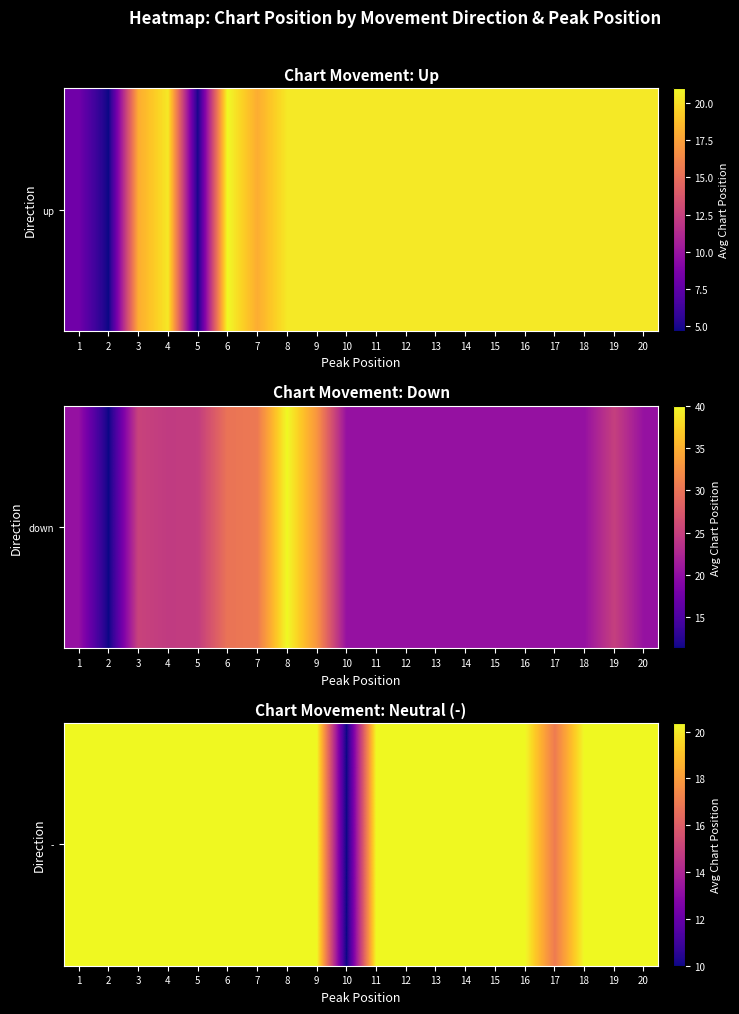

What is the greatest value displayed?

20.4